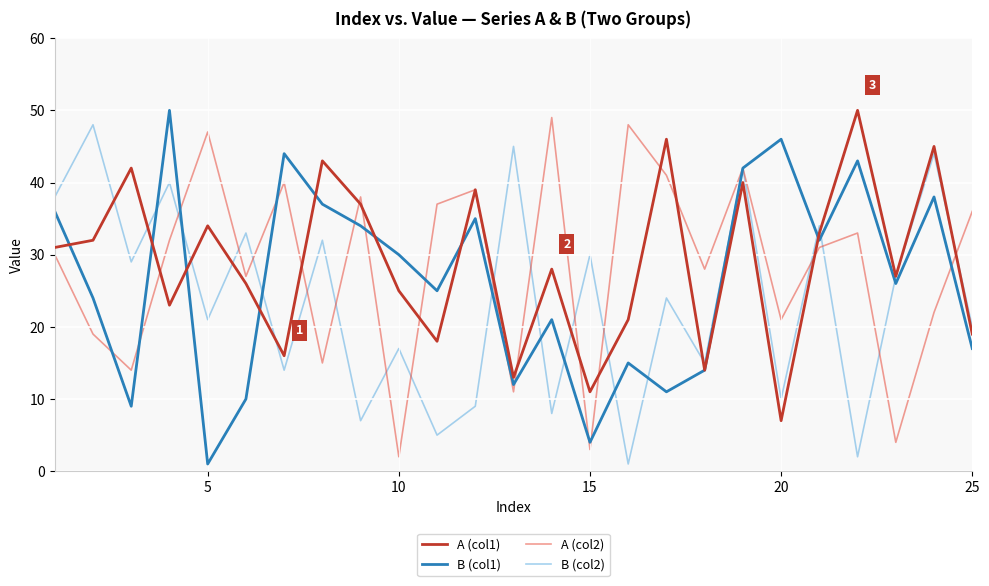

How many values in the B (col1) series are below 26?

12